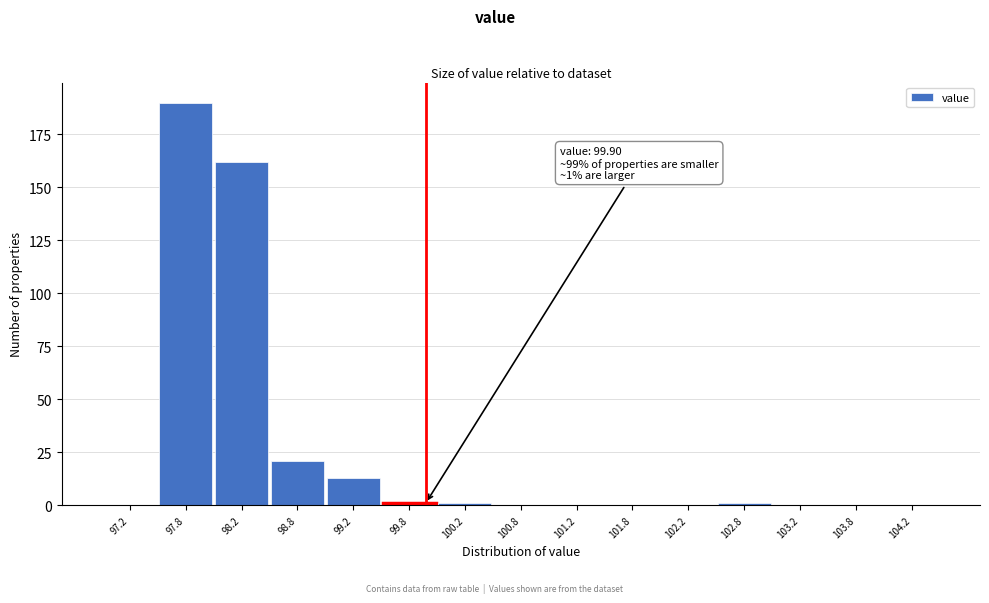

Over which range of the x-axis is the bar tallest?

97.5 to 98.0